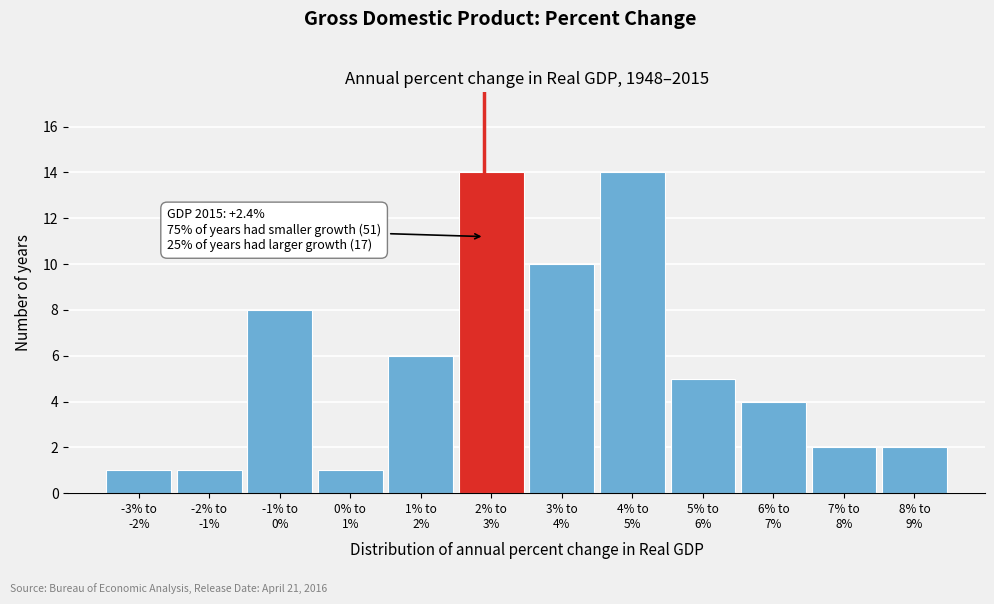

Reading left to right, extract all data points from this chart.

1	1	8	1	6	14	10	14	5	4	2	2